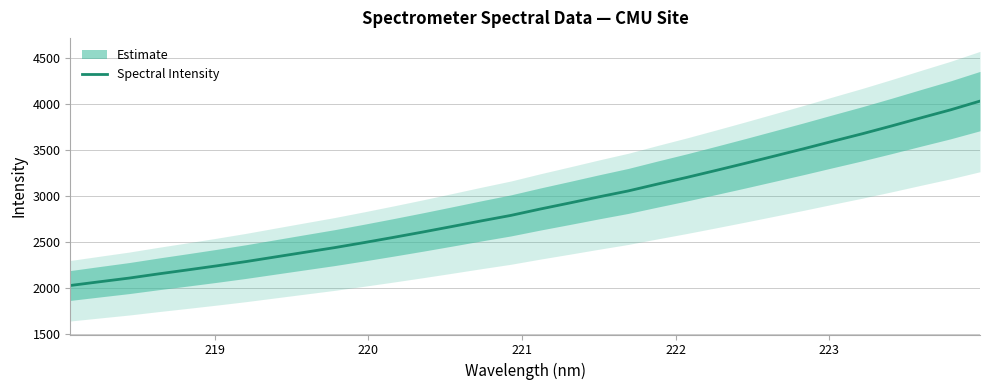

What is the minimum value for Spectral Intensity?

2028.1